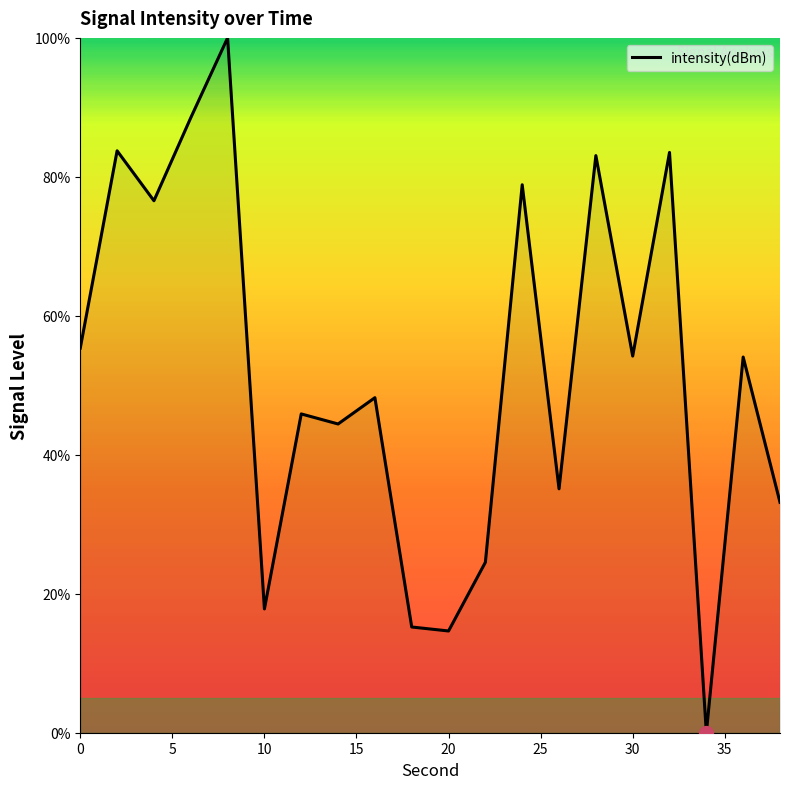

How many categories are shown in the chart?

20